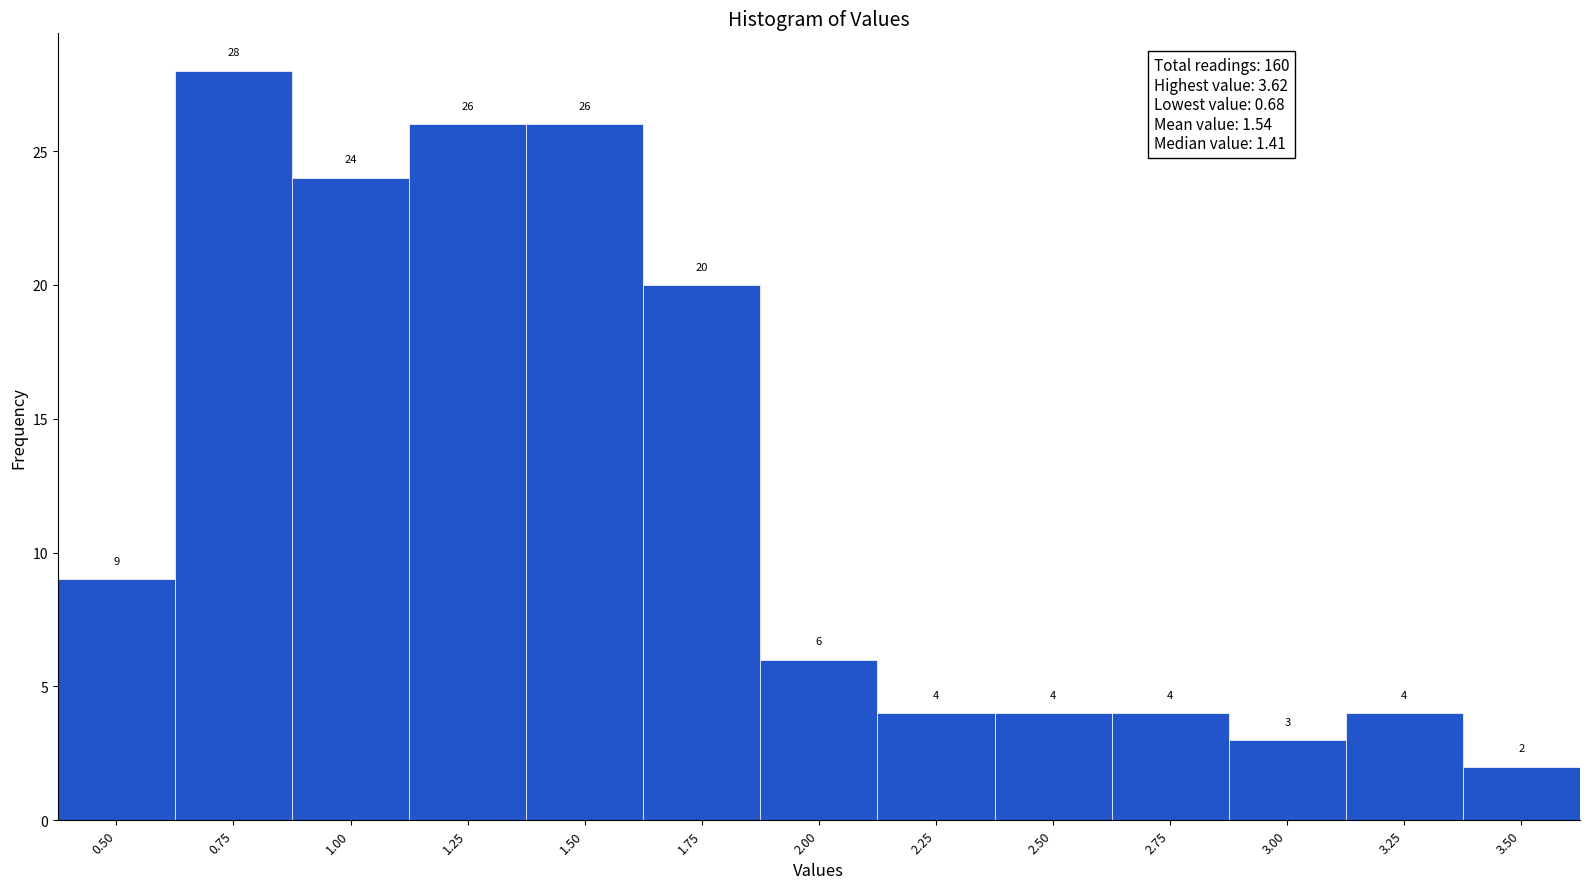

Reading left to right, what are all the values shown in this chart?

9	28	24	26	26	20	6	4	4	4	3	4	2